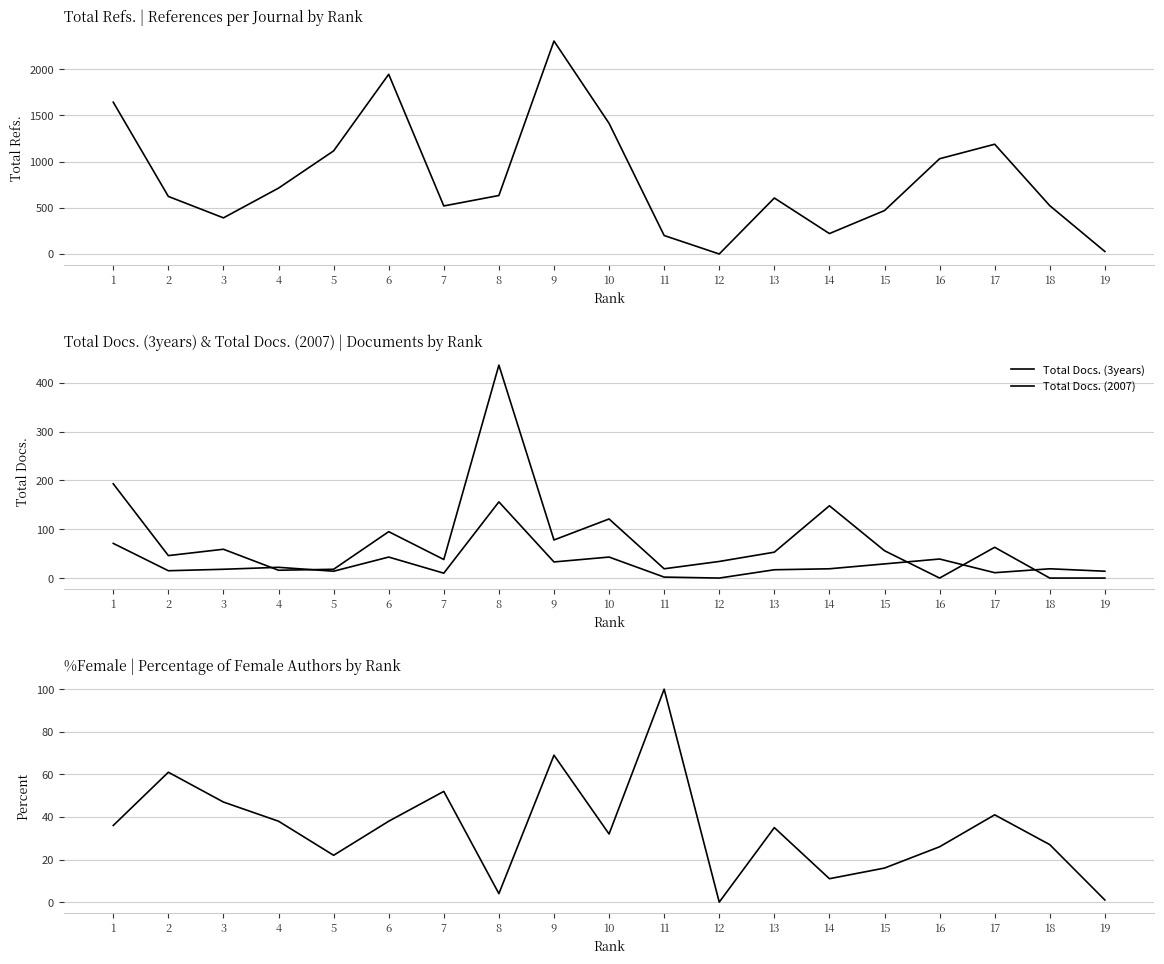

Which series has the widest spread of values?

Total Refs.